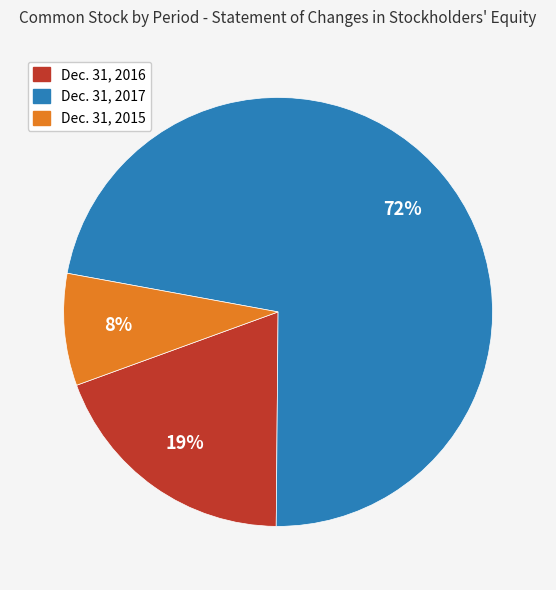

To the nearest percent, what is the average slice percentage?

33%